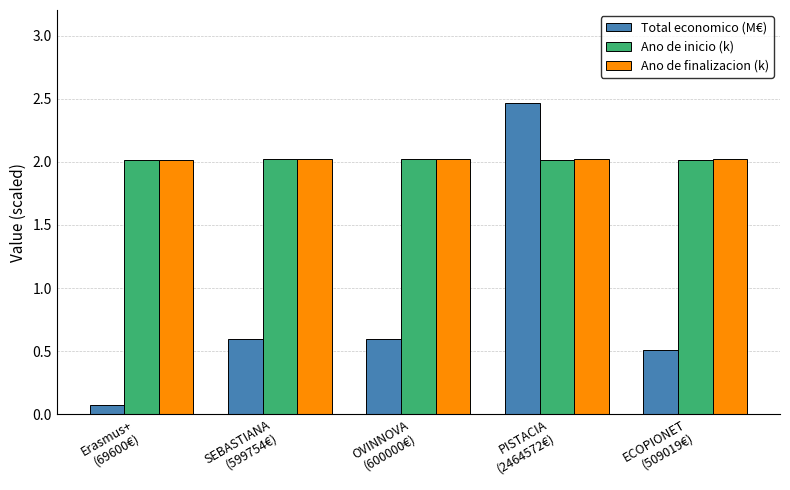

What are all the series names shown in the legend?

Total economico (M€), Ano de inicio (k), Ano de finalizacion (k)